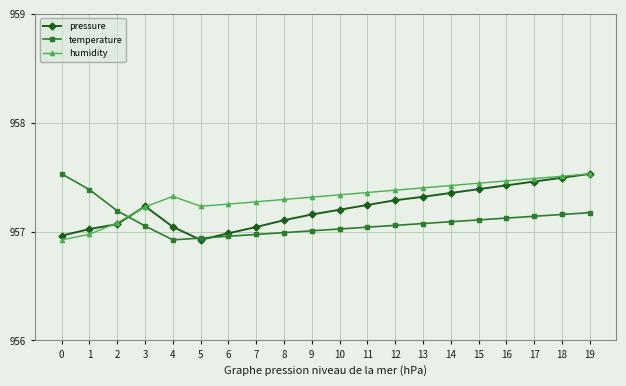

What is the difference between the maximum and minimum values in the humidity series?

0.6